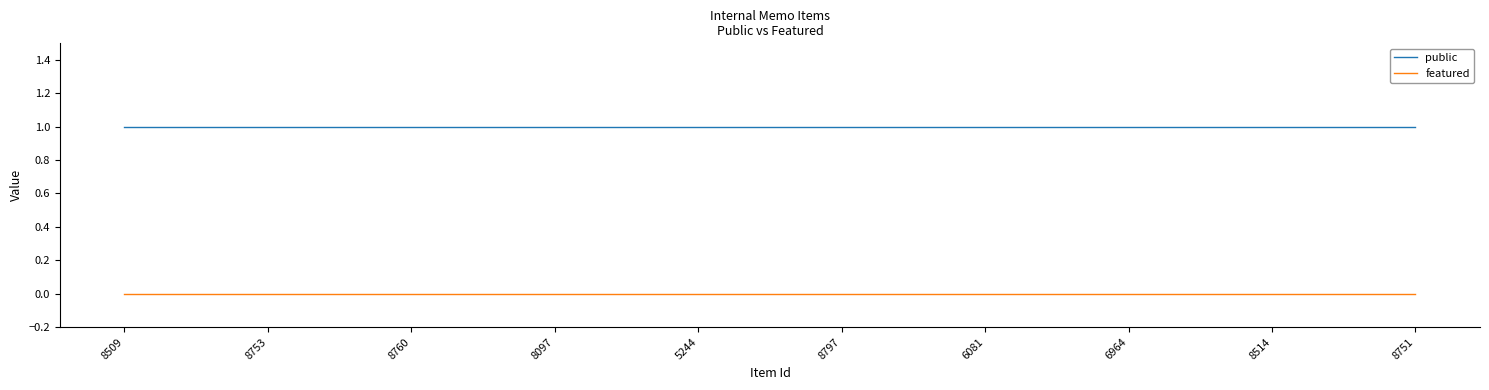

How many lines are shown in the chart?

2